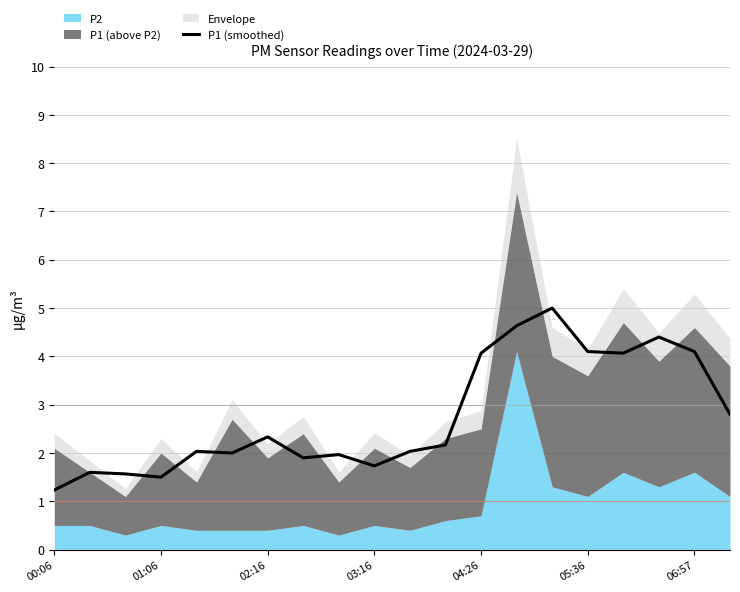

What is the change in value from 15 to 17?

+0.3